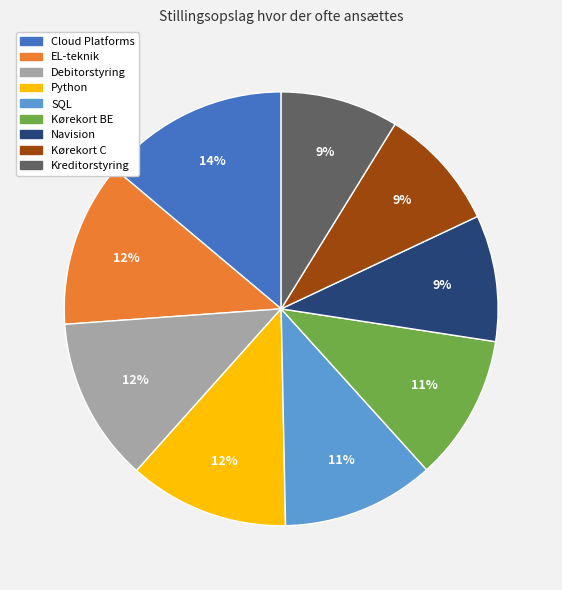

The EL-teknik slice represents 2% of the pie. True or false?

False